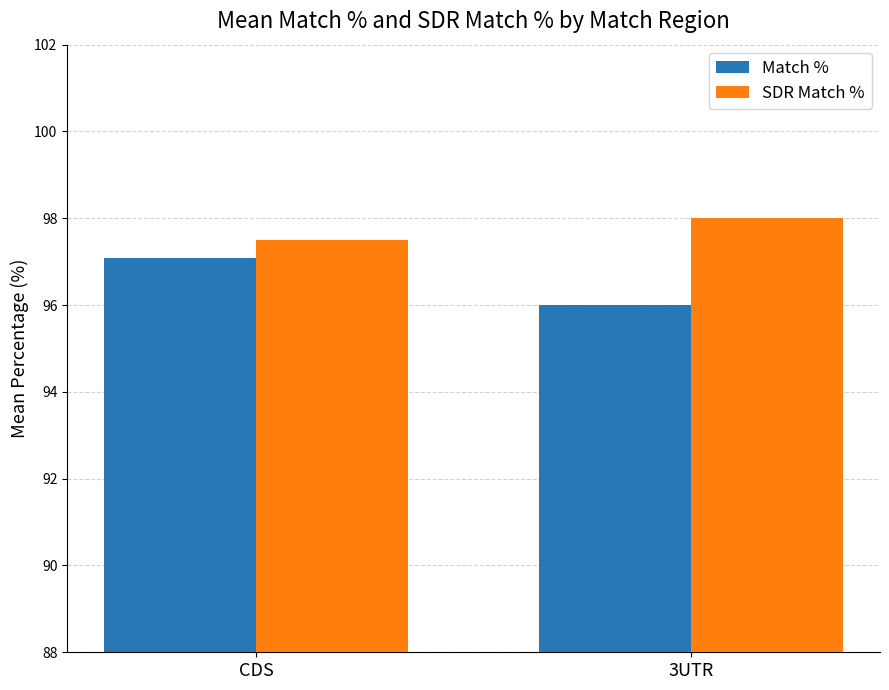

What is the label of the 2nd bar from the right?

CDS